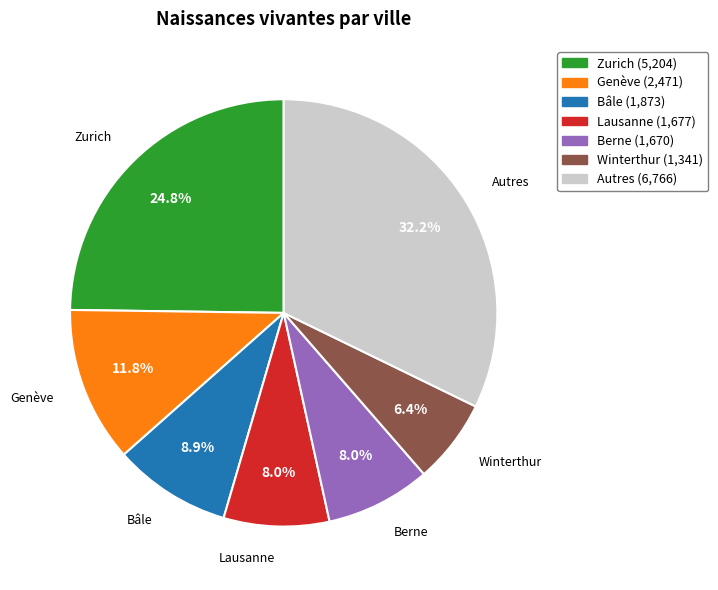

Is there any slice that represents more than half of the pie?

No